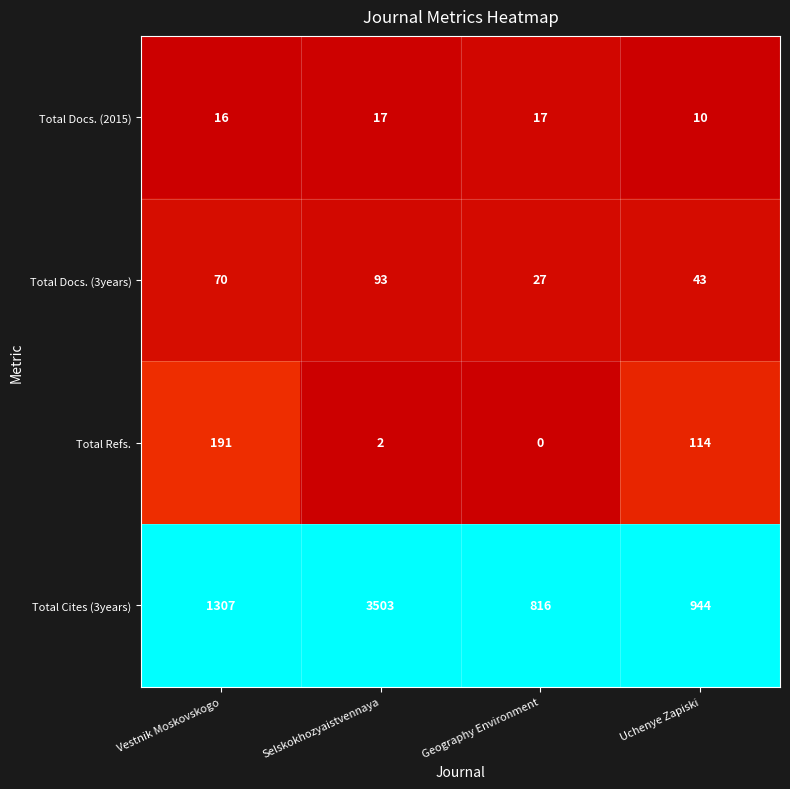

At which category does the chart reach its minimum across all series?

Geography Environment